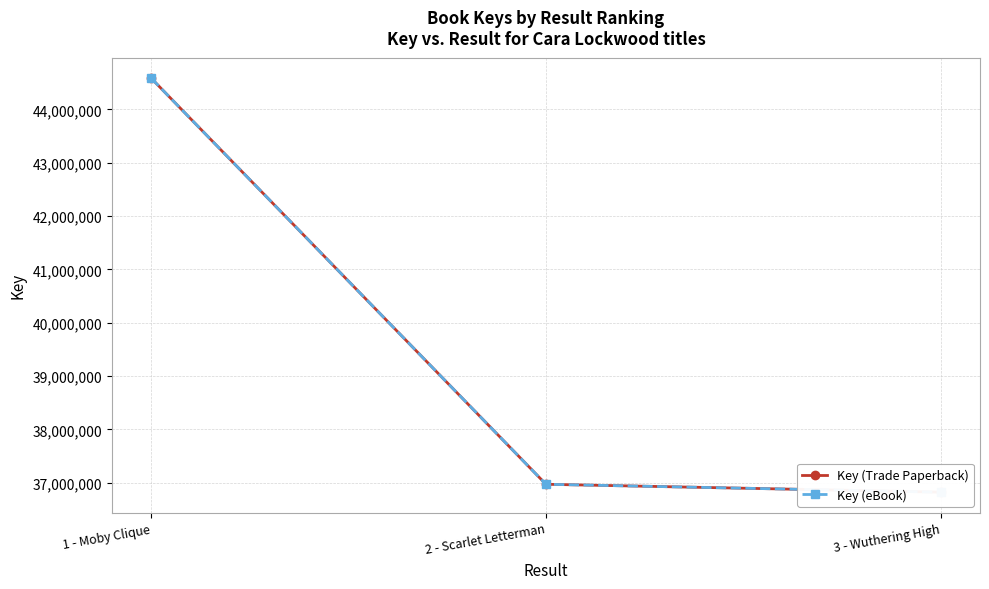

Which has a higher value, 3 - Wuthering High or 2 - Scarlet Letterman?

2 - Scarlet Letterman